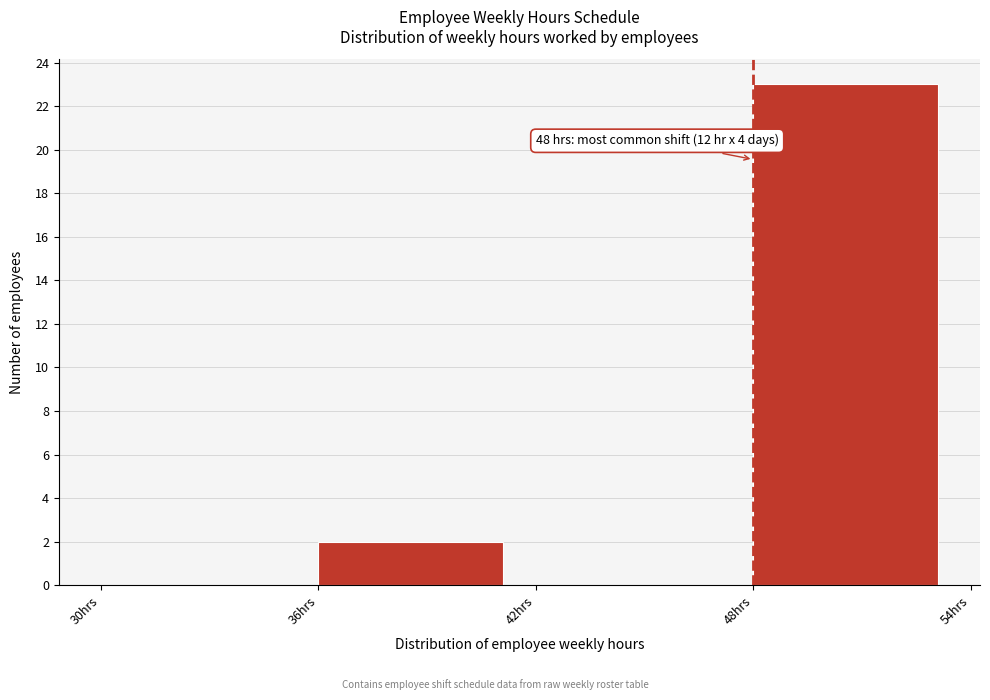

Which range on the x-axis has the tallest bar?

48 to 54